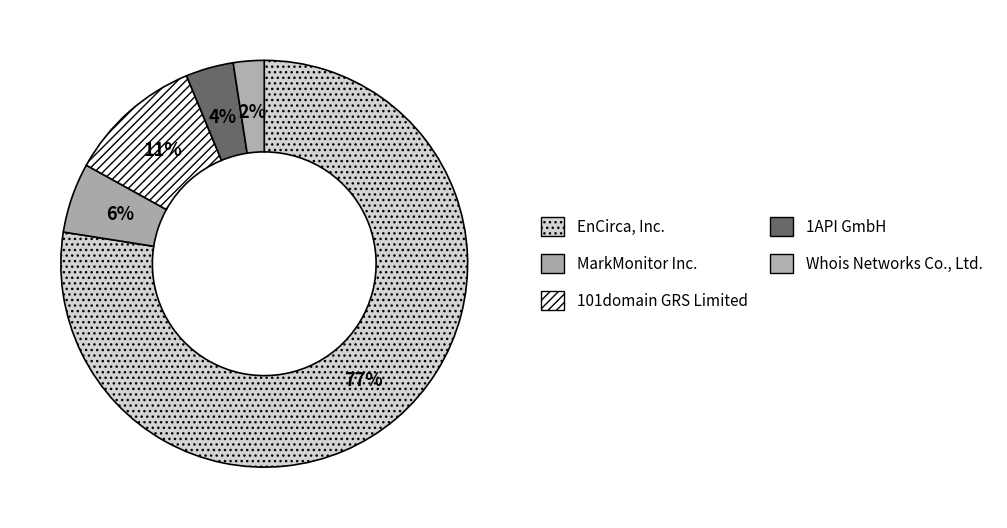

Do 1API GmbH and 101domain GRS Limited together represent more than half of the pie?

No